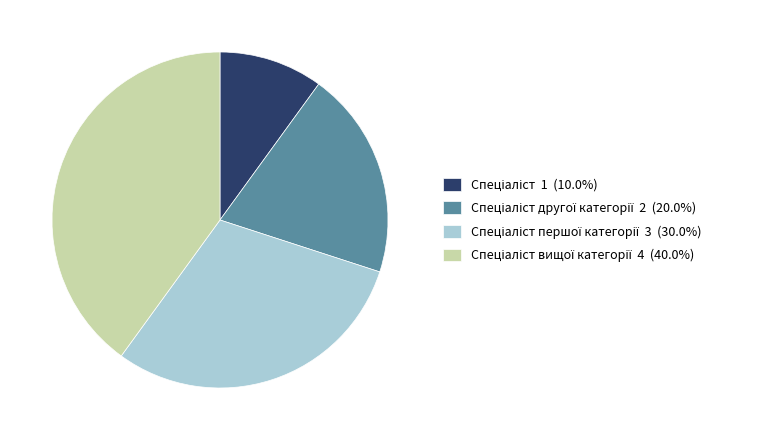

Is there a majority slice in this chart?

No